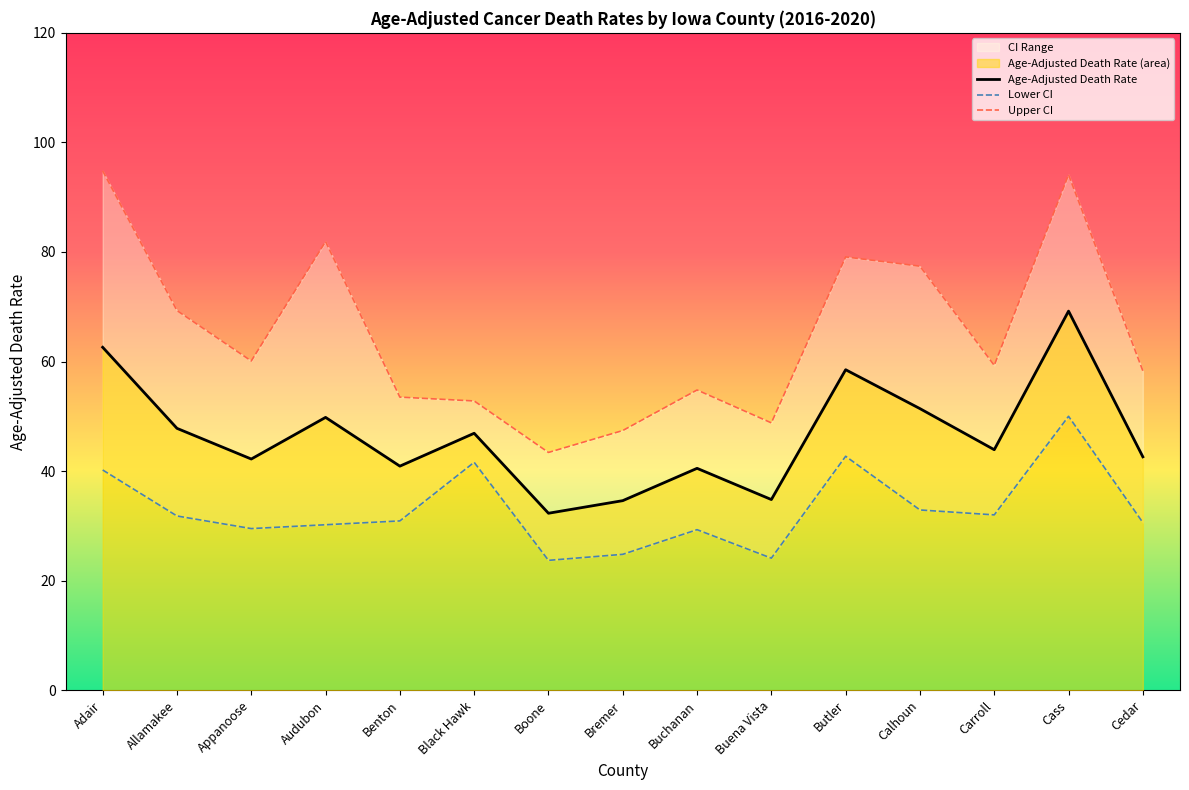

Between Buena Vista and Cedar, which series saw the biggest shift?

Upper CI